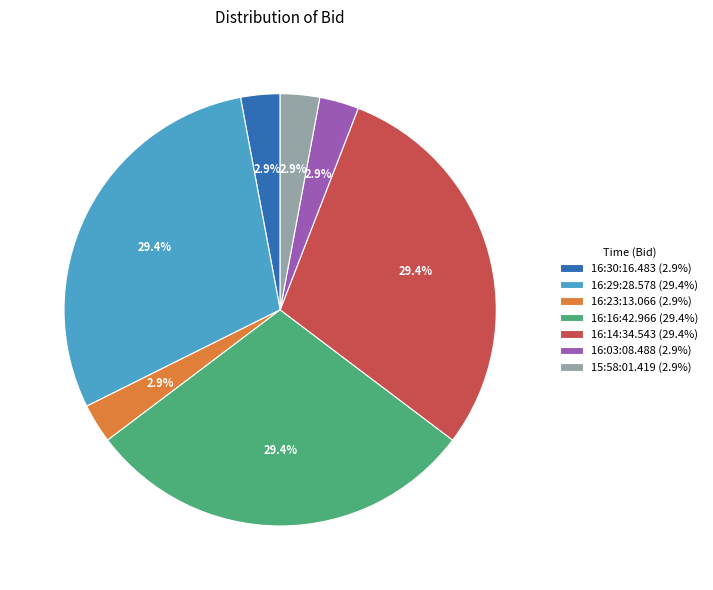

Is 16:03:08.488 the majority of the pie?

No